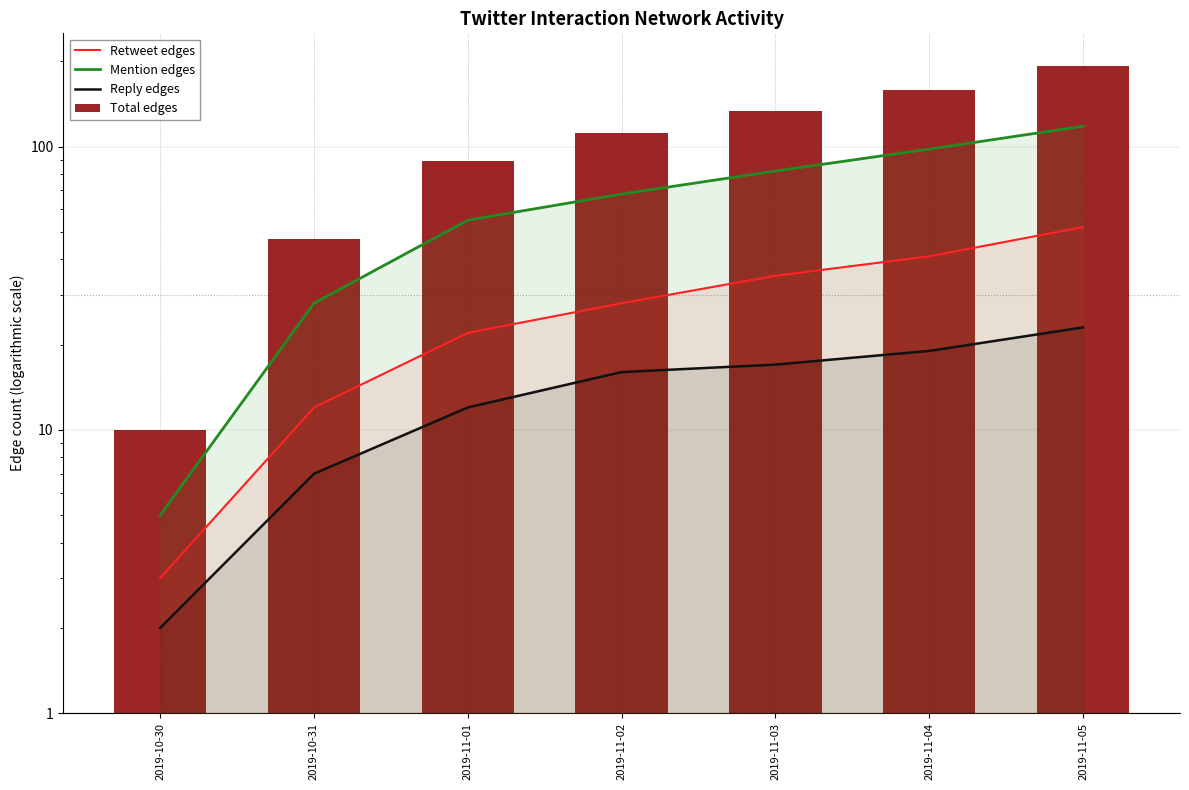

What is the value of the Mention edges bar at the 1st from the left?

5